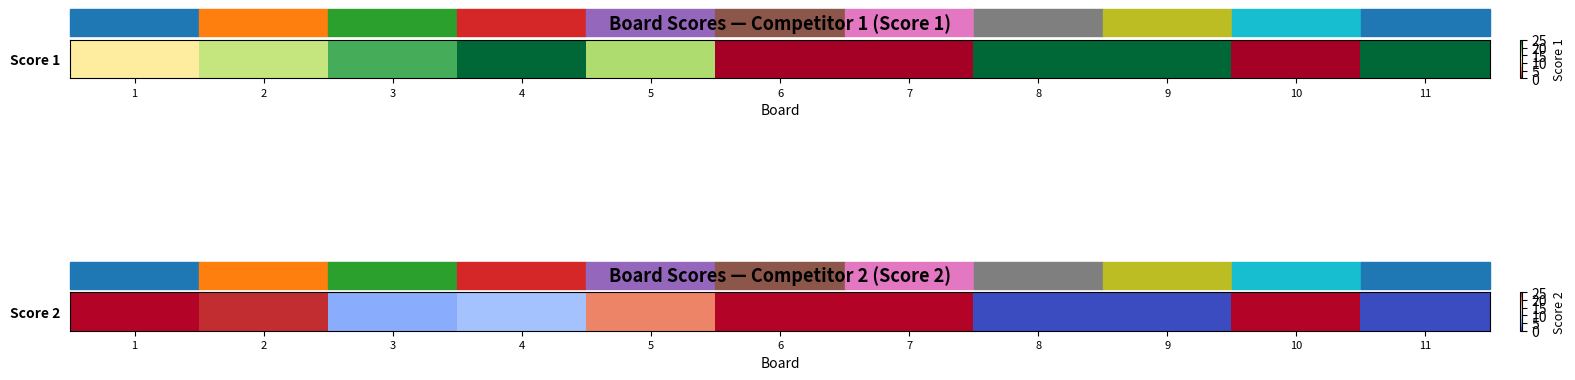

Which category has the lowest value across all series?

8